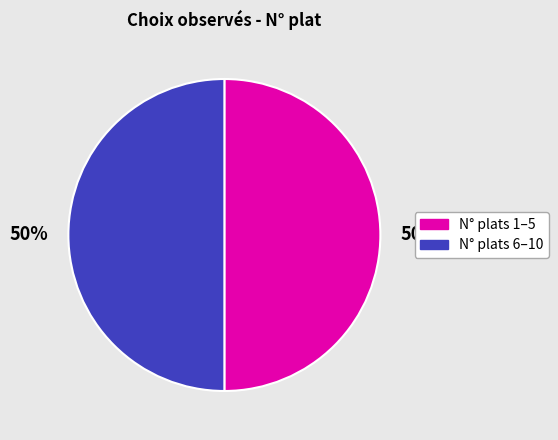

To the nearest percent, what is the average slice percentage?

50%